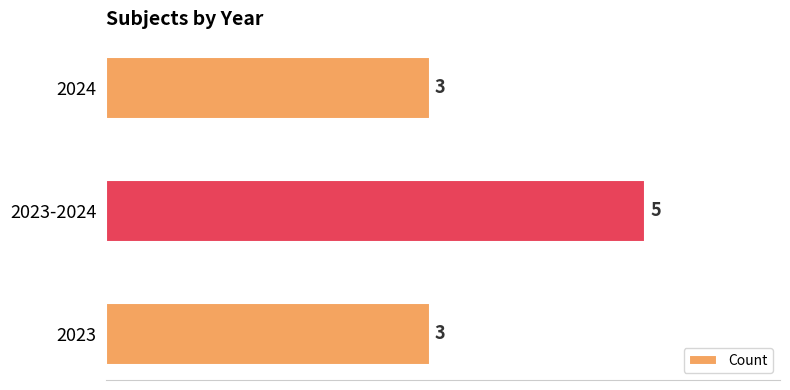

The chart shows a value of 2 at 2023. True or false?

False